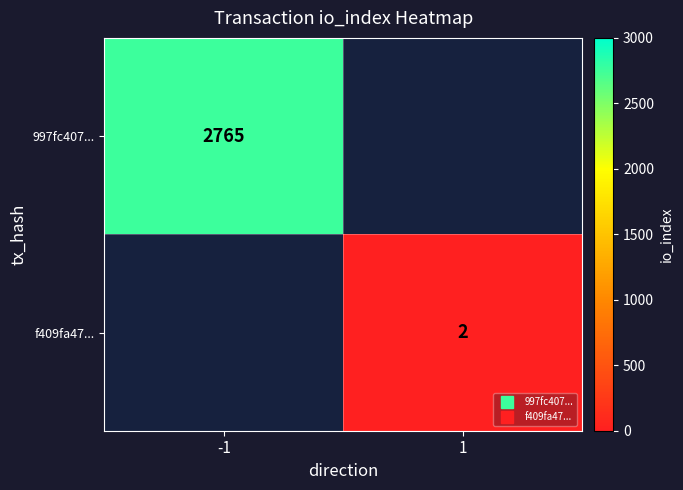

Between 1 and -1, which is larger?

-1